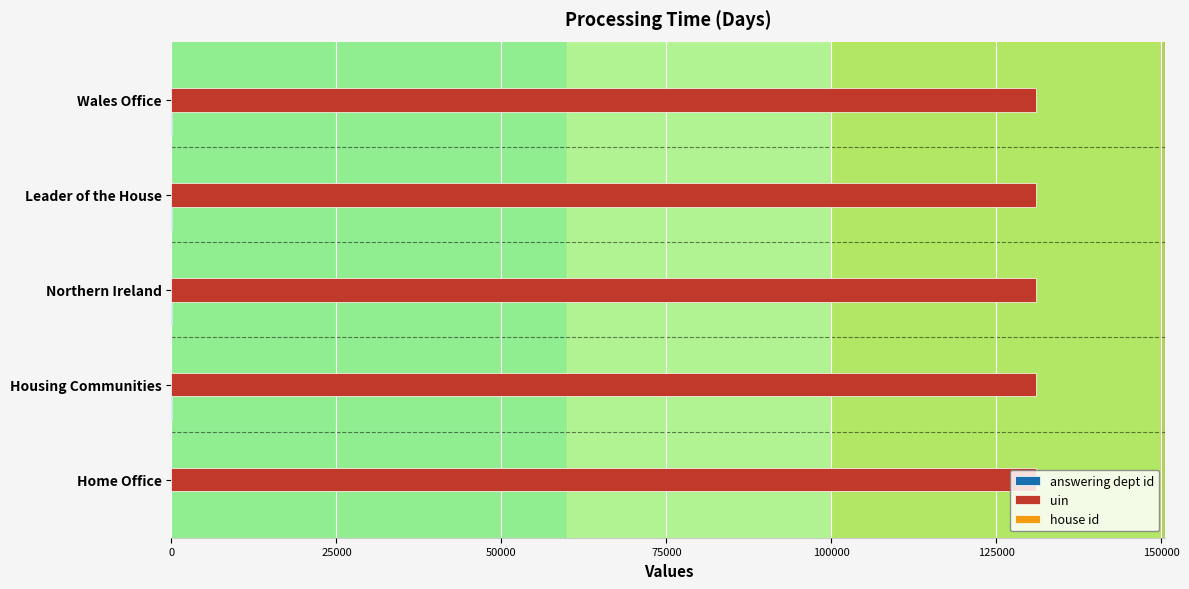

Which series has the largest total across all categories?

uin